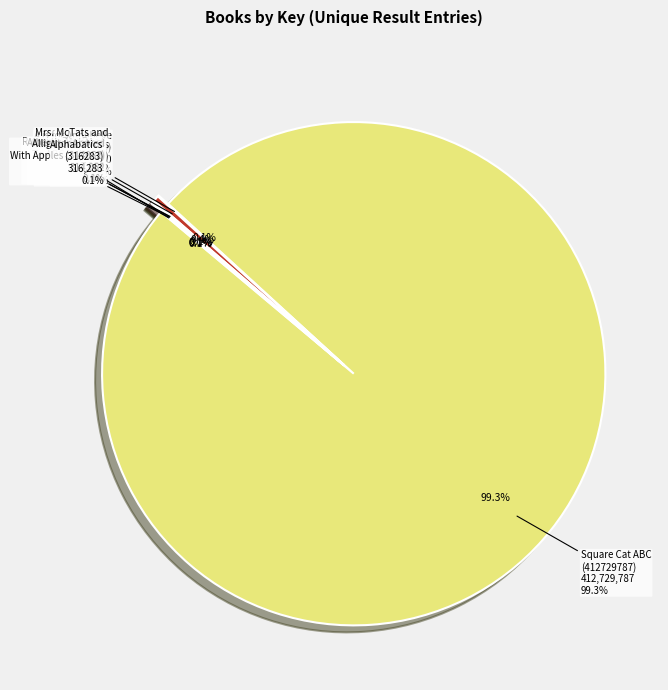

What is the change in value from Mrs. McTats and
Houseful of Cats
(1565262) to Alligator Arrived
With Apples (314052)?

-1251210